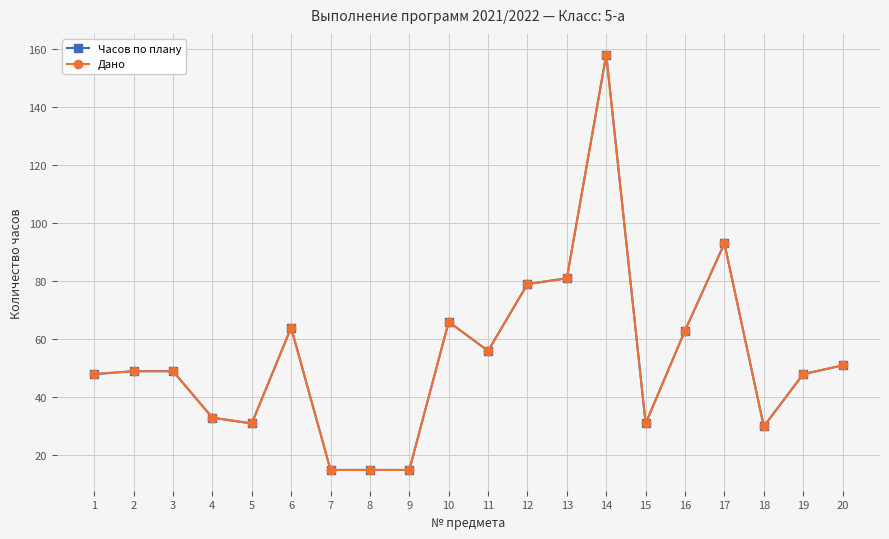

List the series in order of their peak value, highest first.

Часов по плану, Дано